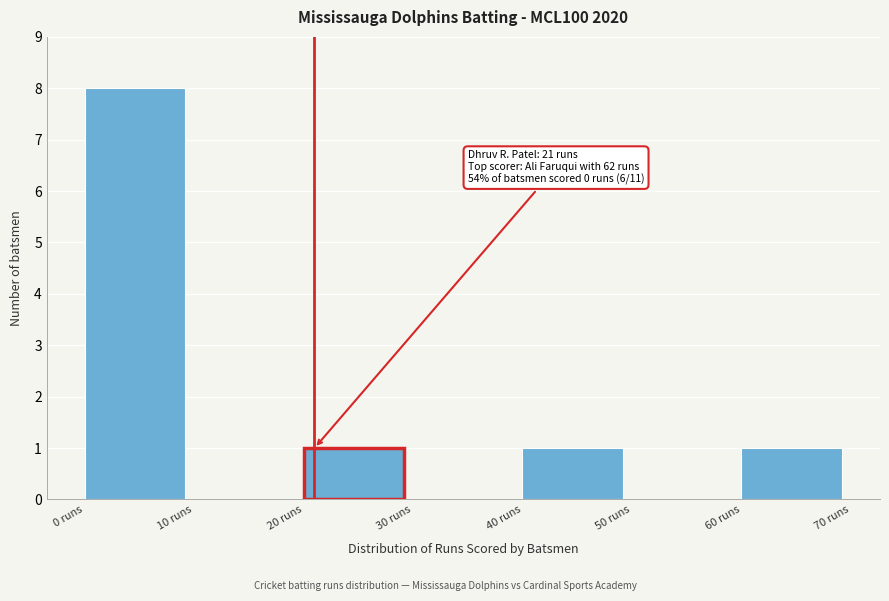

Over which range of the x-axis is the bar tallest?

0 to 10